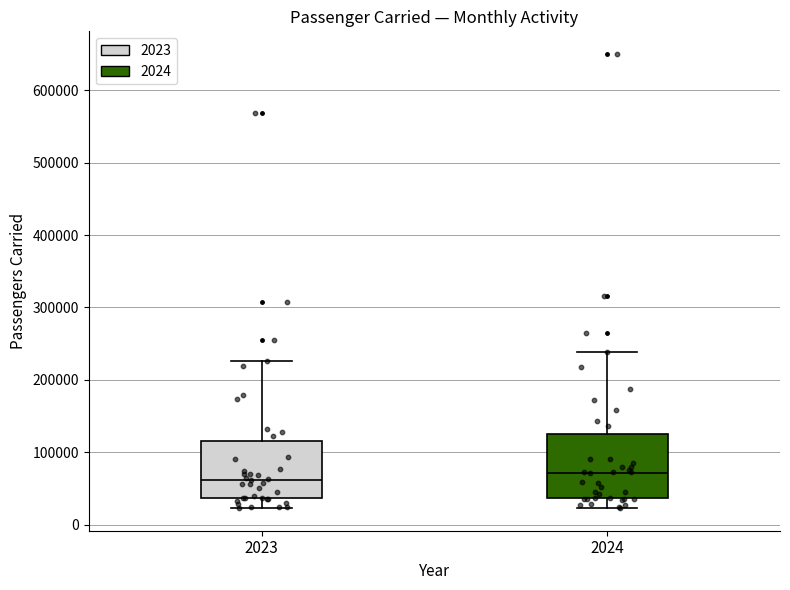

Where does the lower whisker of the box at x = 2024 end on the y-axis? The values are not printed on the chart, so give them approximately, as read against the axis.

20000